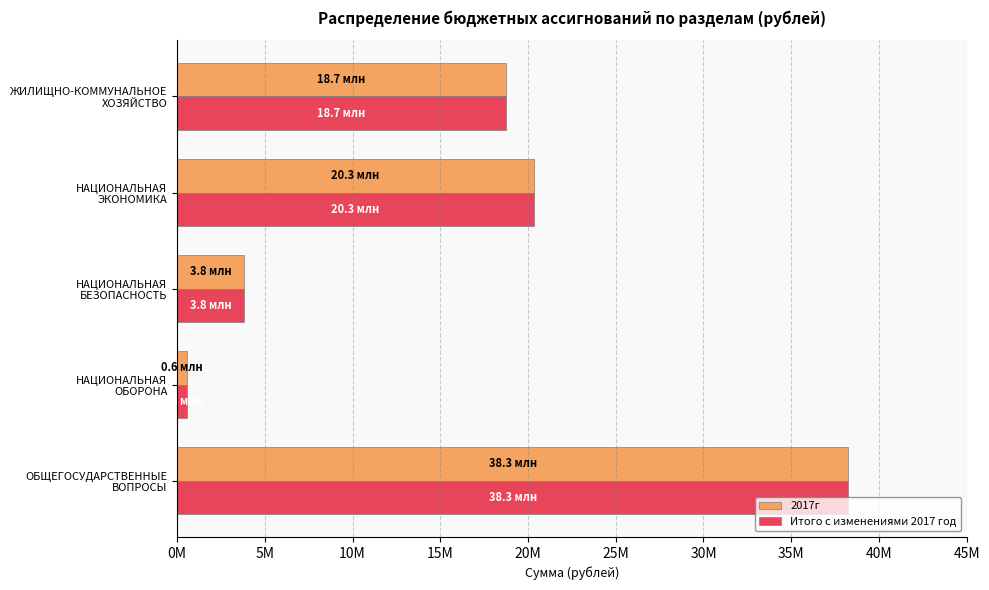

What is the value of the 2017г bar at the 5th from the left?

18726989.2